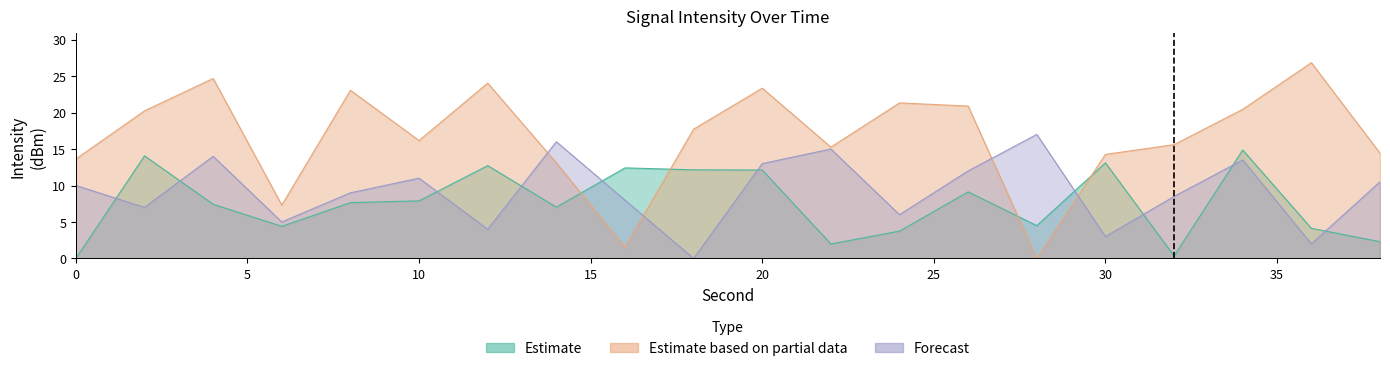

At which label does Estimate first exceed 7?

2